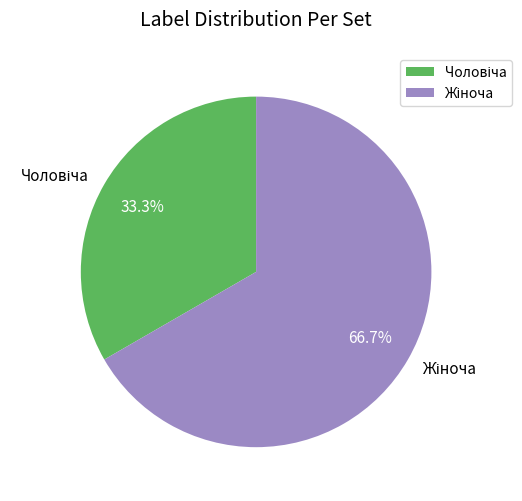

How many slices are in this pie chart?

2